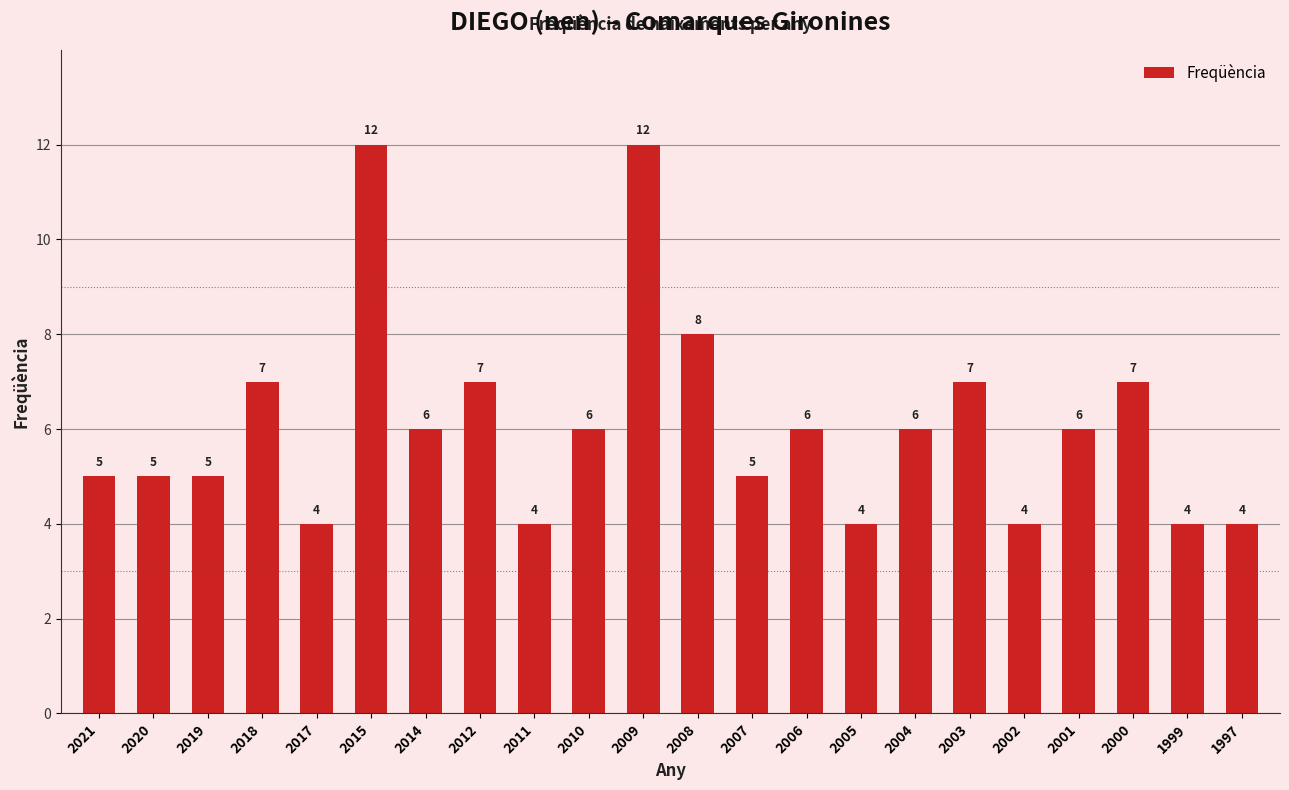

What is the difference between the values at 2021 and 2006?

1